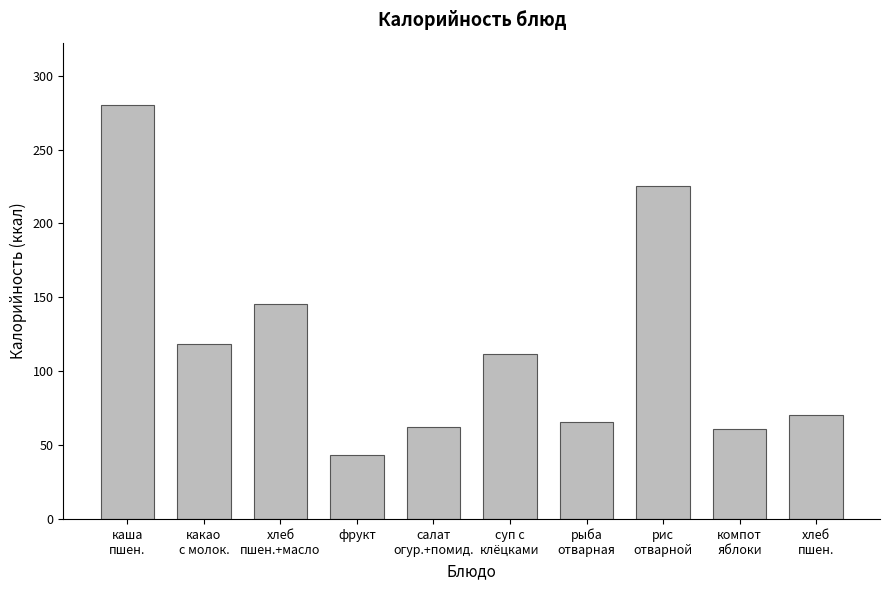

What is the label of the 7th bar from the right?

фрукт